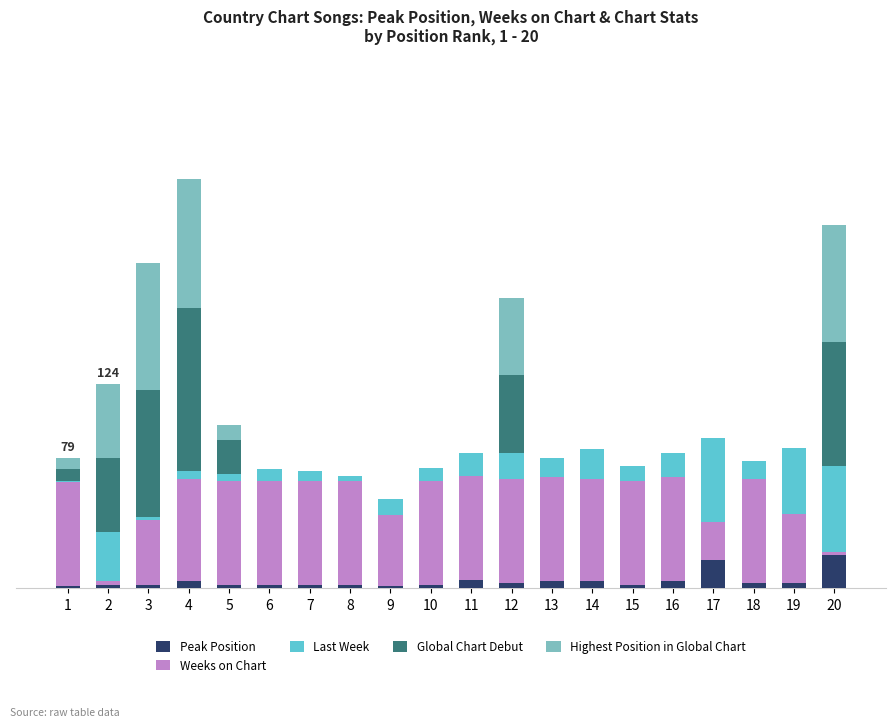

Between 11 and 13, which series saw the biggest shift?

Last Week